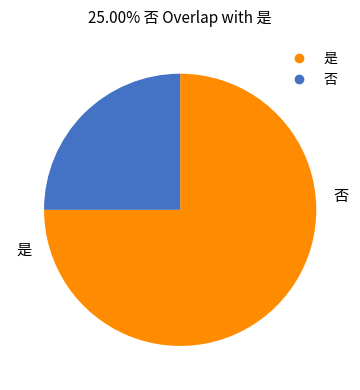

Between 是 and 否, which is larger?

是